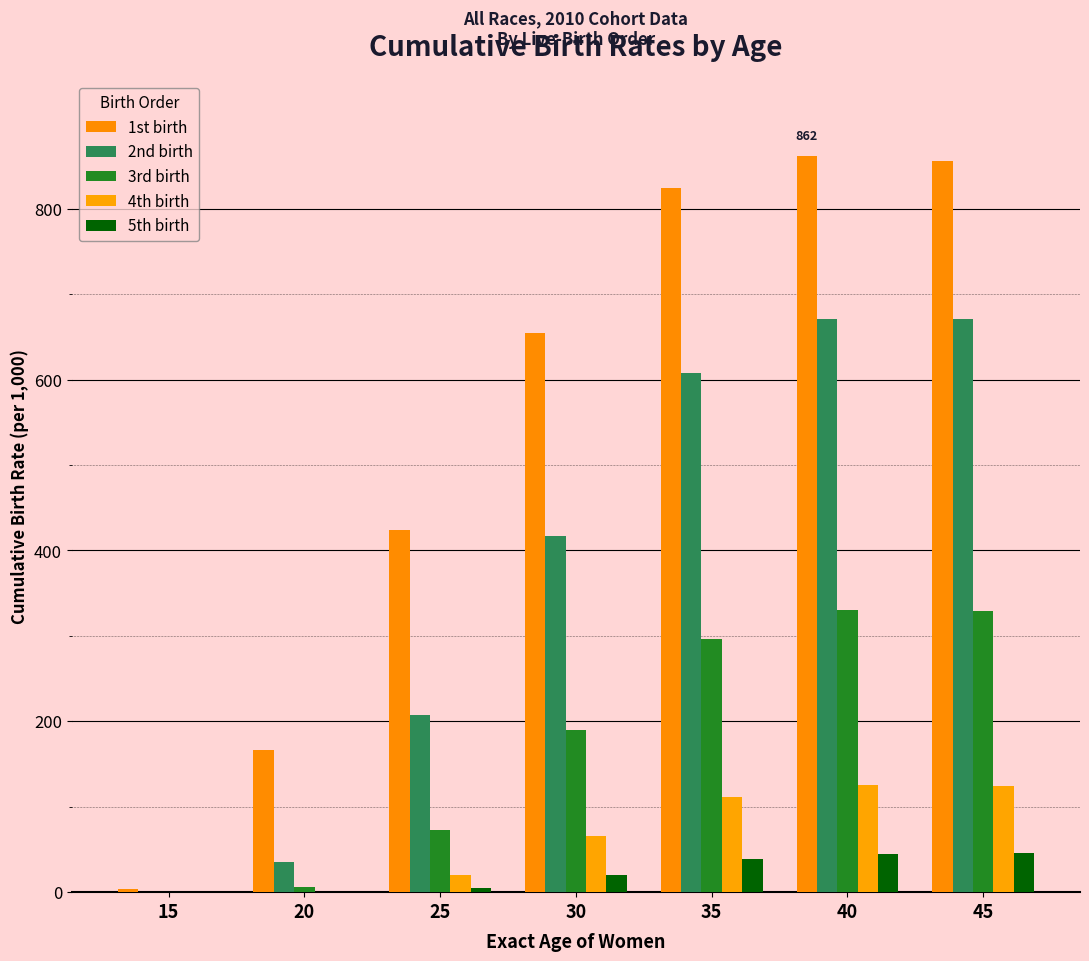

Reading left to right, list all the values displayed in this chart.

1st birth: 3.3	166.5	424.5	654.5	824.5	862.3	856.2
2nd birth: 0.0	35.6	207.4	416.9	608.0	670.6	671.4
3rd birth: 0.0	5.9	73.0	190.3	296.3	330.3	328.6
4th birth: 0.0	0.7	19.7	66.2	111.7	125.8	124.2
5th birth: 0.0	0.0	4.7	20.5	38.4	45.1	45.3